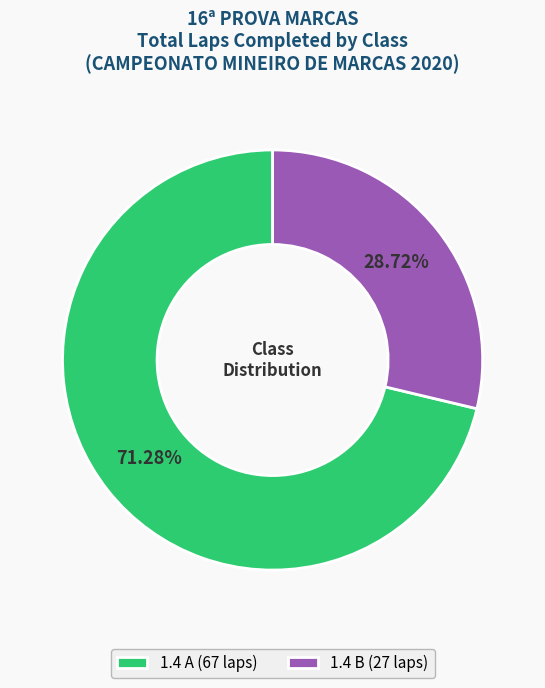

The 1.4 B slice represents 36% of the pie. True or false?

False